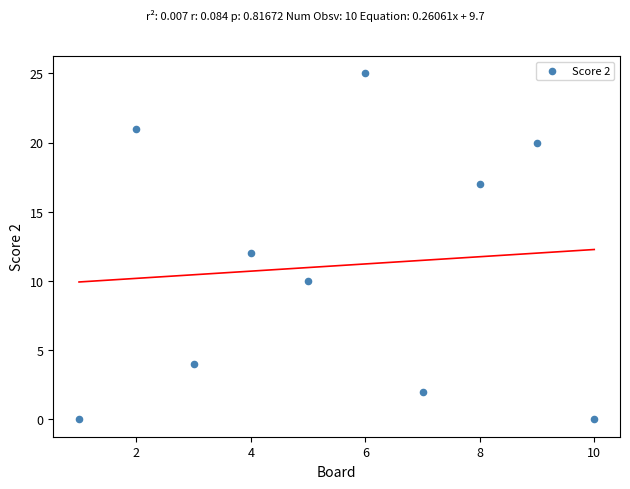

What is the range of X values (max minus min)?

9